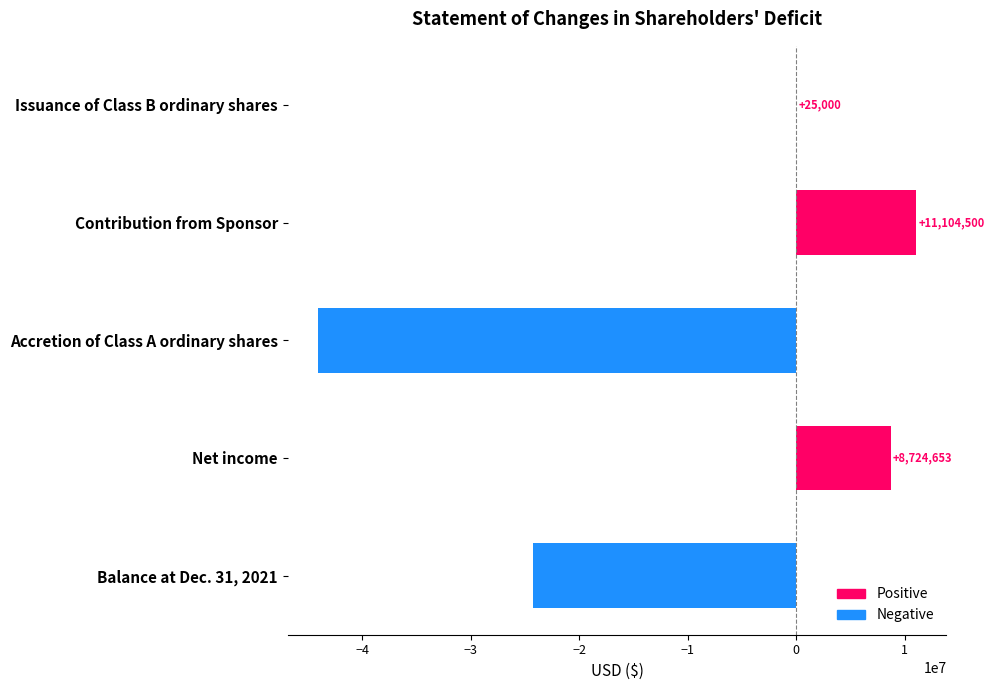

Reading top to bottom, extract all data points from this chart.

Issuance of Class B ordinary shares=25000	Contribution from Sponsor=11104500	Accretion of Class A ordinary shares=-44093286	Net income=8724653	Balance at Dec. 31, 2021=-24239133